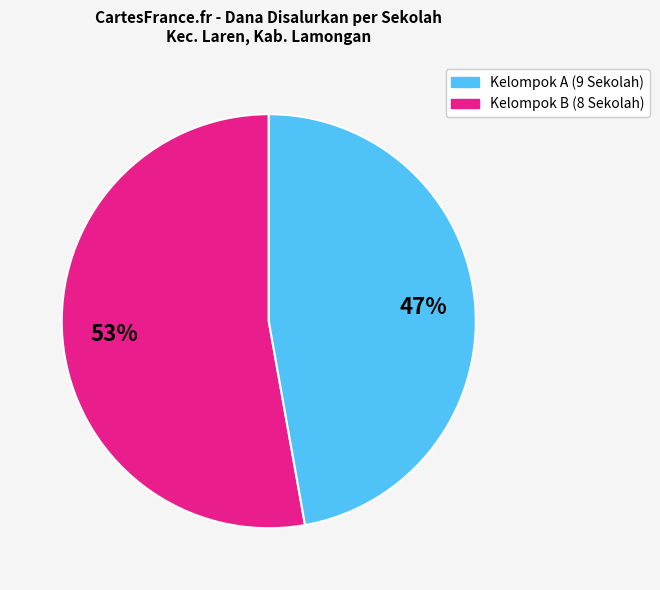

To the nearest percent, what is the average slice percentage?

50%